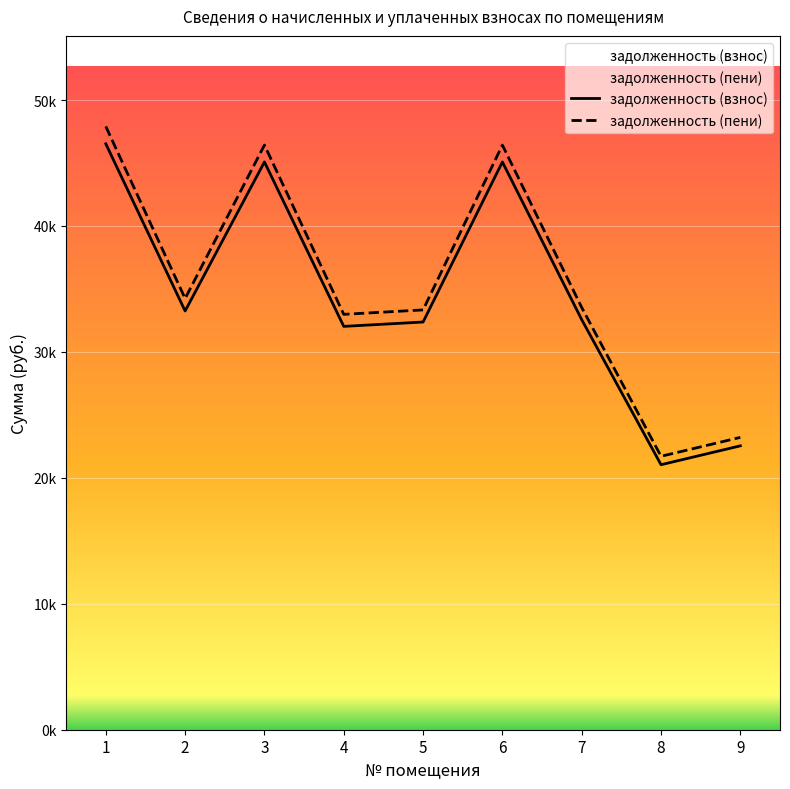

How many values in the задолженность (пени) series exceed 33527?

5